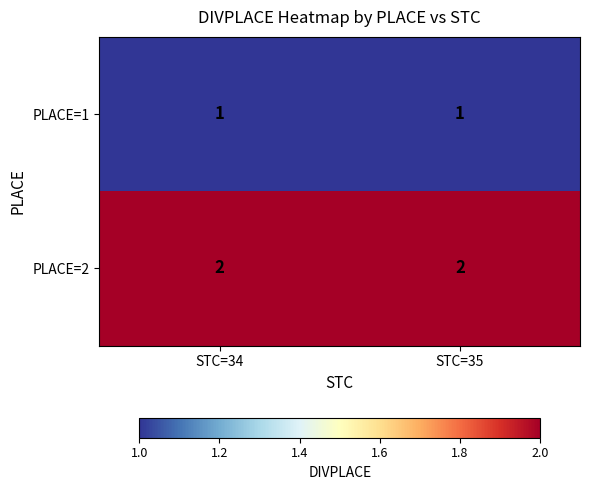

True or false: PLACE=1 has a value of 0 at STC=34.

False